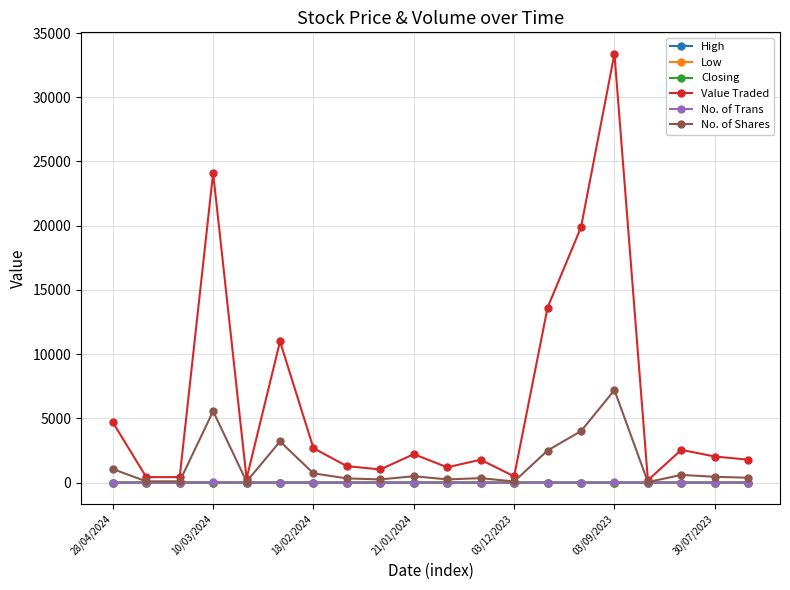

True or false: No. of Trans has more than 0 interior local peaks.

True